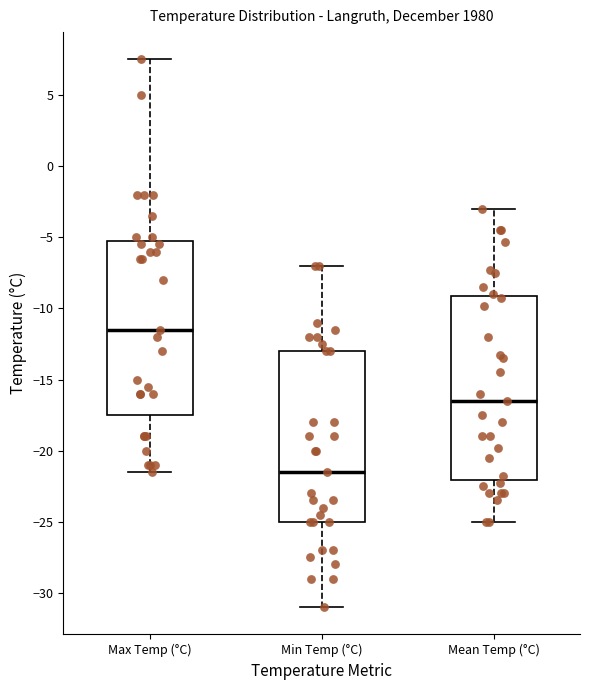

Where does the lower whisker of the box for Max Temp (°C) end on the y-axis? The values are not printed on the chart, so give them approximately, as read against the axis.

-21.5